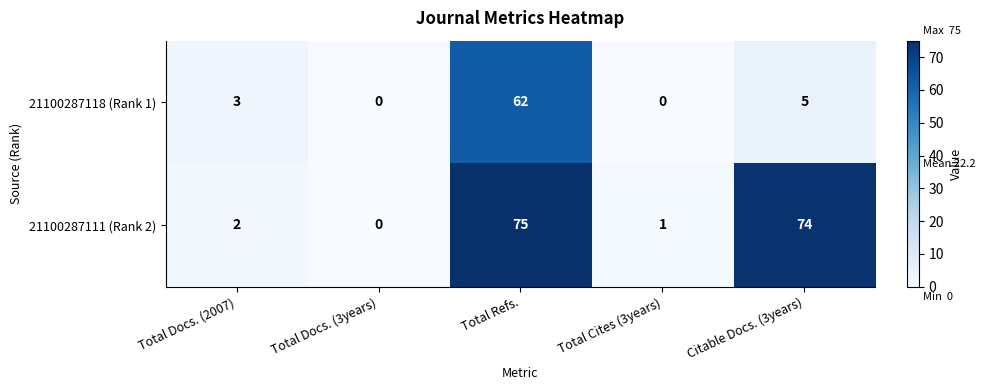

Reading left to right, transcribe all the data shown in this chart.

21100287118 (Rank 1): Total Docs. (2007)=3	Total Docs. (3years)=0	Total Refs.=62	Total Cites (3years)=0	Citable Docs. (3years)=5
21100287111 (Rank 2): Total Docs. (2007)=2	Total Docs. (3years)=0	Total Refs.=75	Total Cites (3years)=1	Citable Docs. (3years)=74